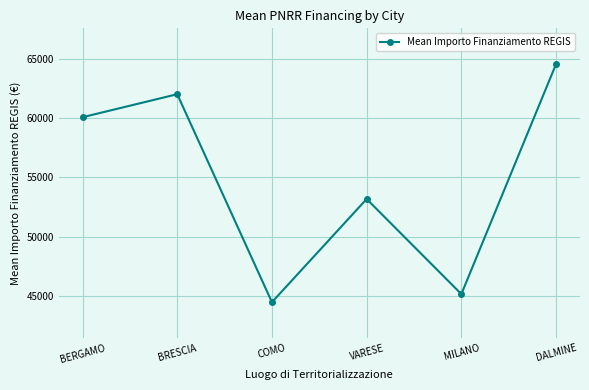

Is this an area chart (filled region under the line)?

No